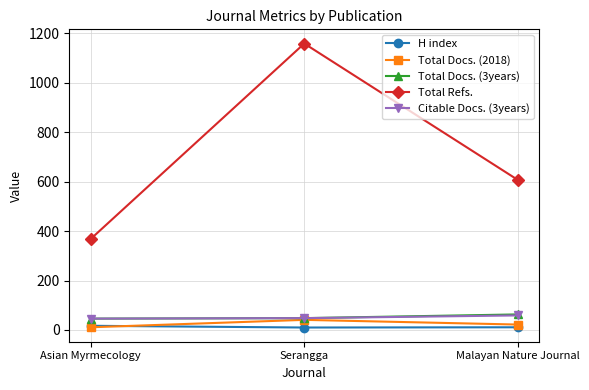

What is the greatest value displayed?

1159